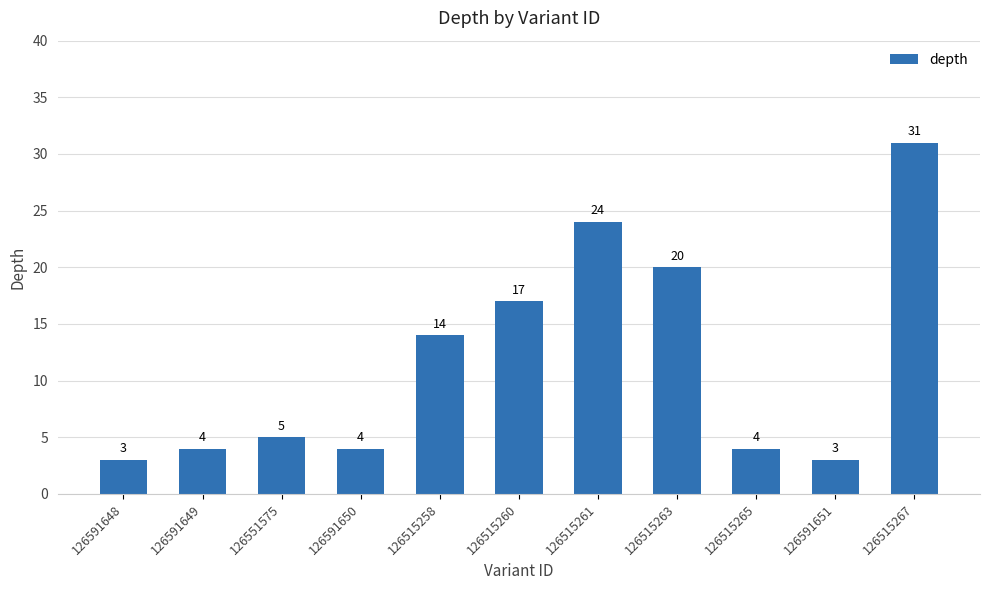

What is the maximum value shown in the chart?

31